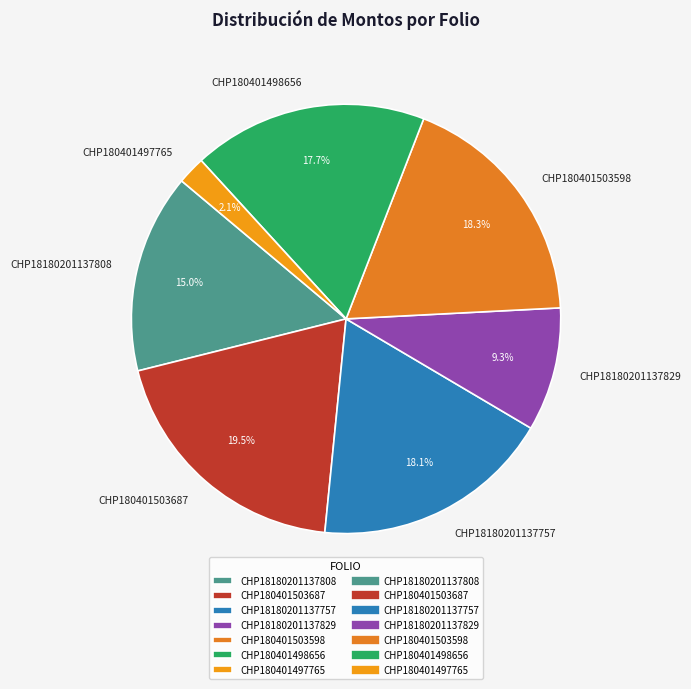

Is there any slice that represents more than half of the pie?

No